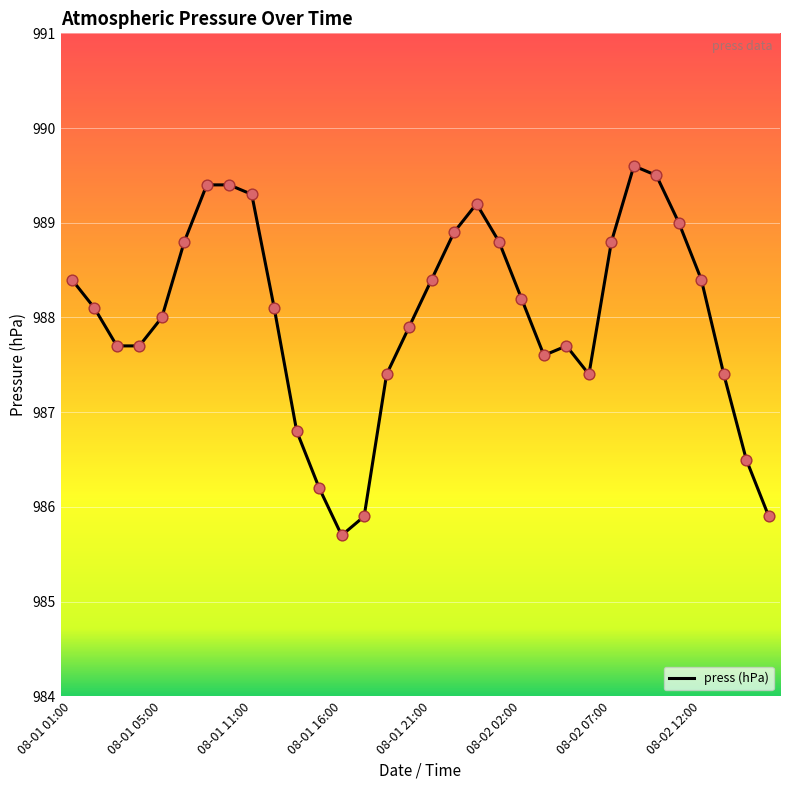

What is the maximum value shown in the chart?

989.6